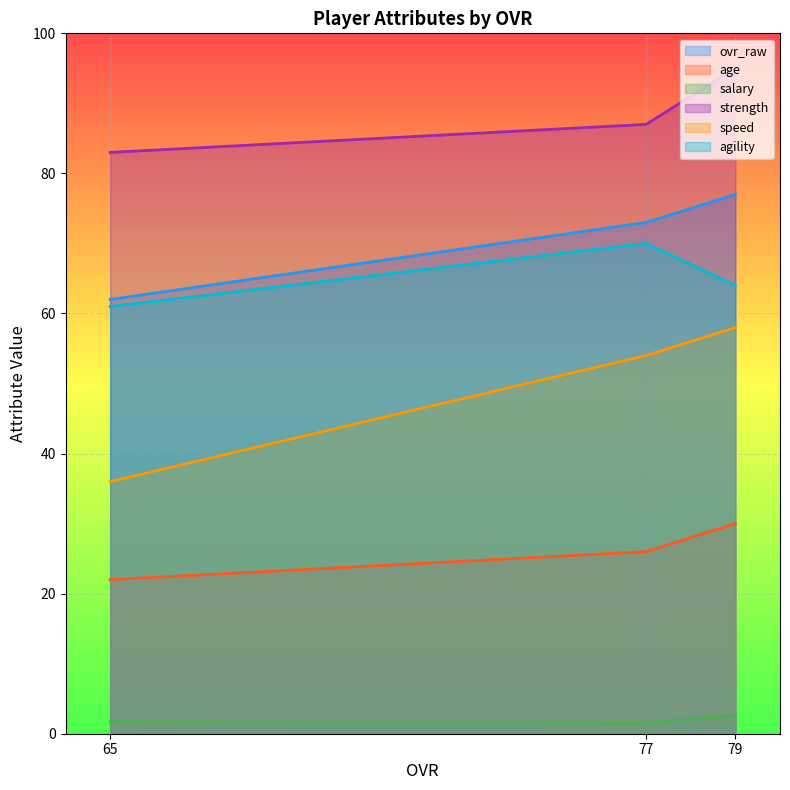

At how many categories does at least one series exceed 73?

3